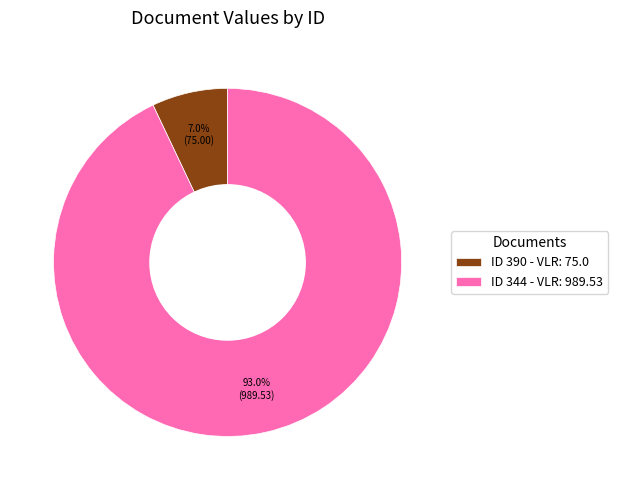

Rank the categories by value from lowest to highest.

ID 390 - VLR: 75.0, ID 344 - VLR: 989.53